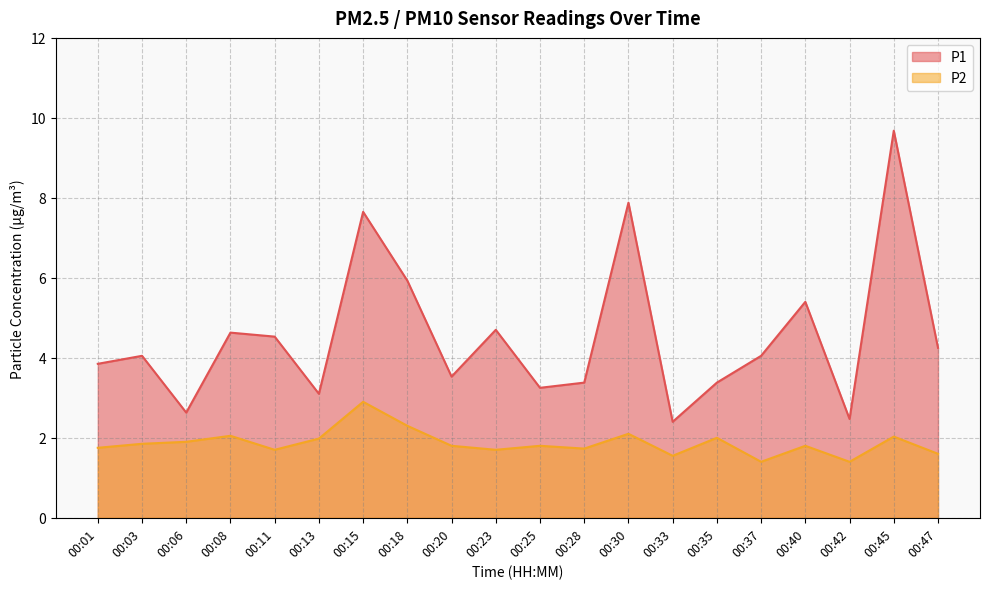

The P2 series shows 1.0 at 00:06. True or false?

False